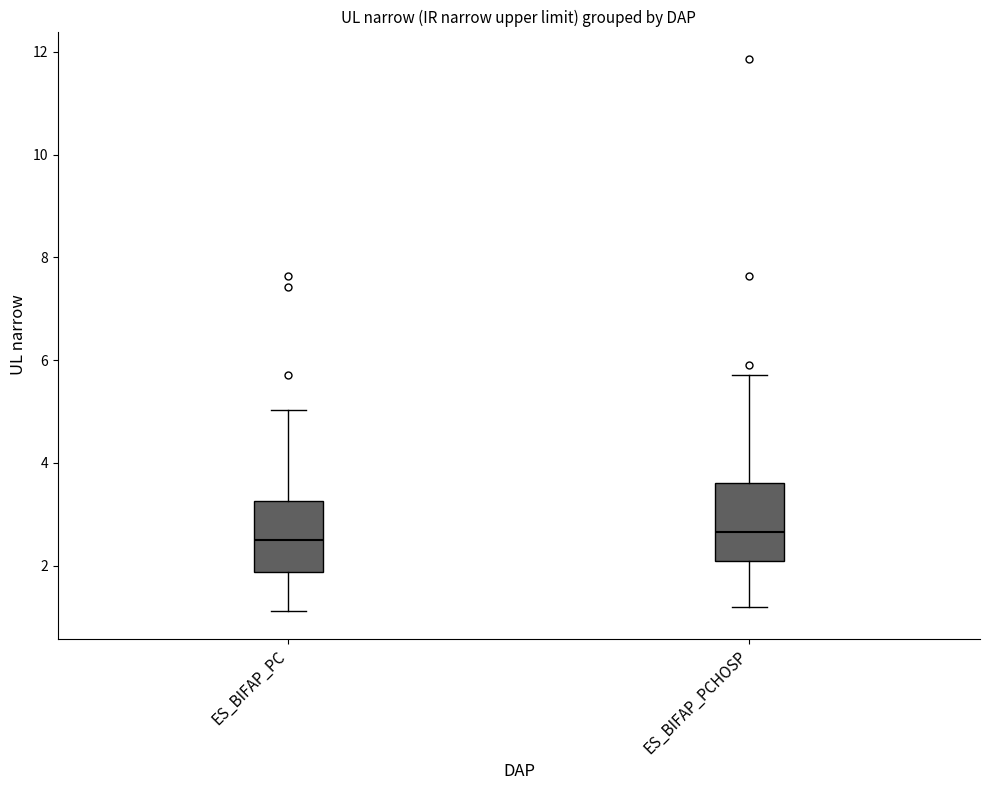

Reading left to right, transcribe this box plot: for each box, give where its median line is, the range the box spans, and where its two whiskers end, as read against the y-axis. The values are not printed on the chart, so give them approximately, as read against the axis.

ES_BIFAP_PC: median 2.6, box 1.8 to 3.2, whiskers 1.2 to 5.0
ES_BIFAP_PCHOSP: median 2.6, box 2.0 to 3.6, whiskers 1.2 to 5.8